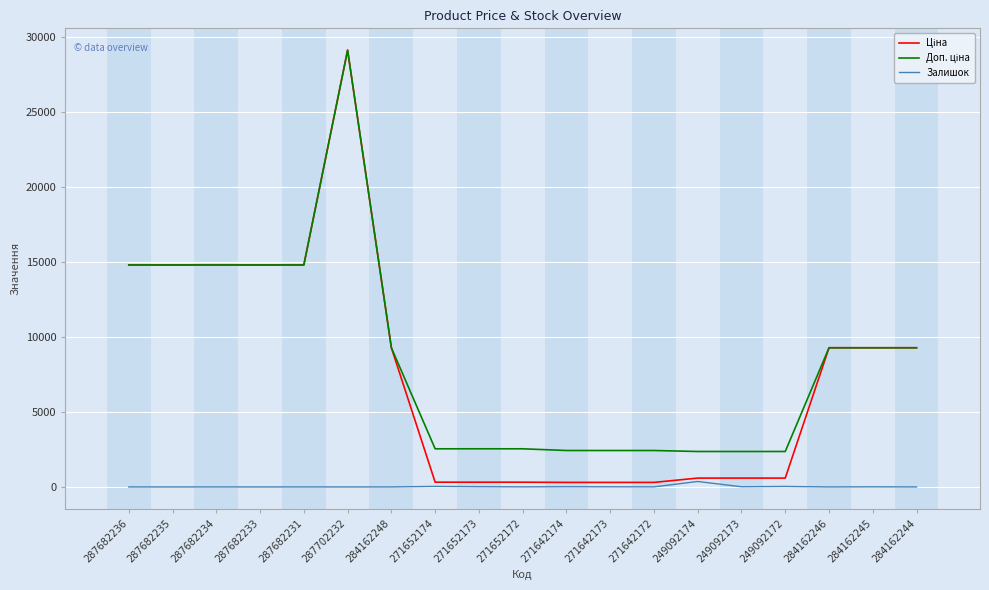

Where does the Залишок series first go above 5?

271652174